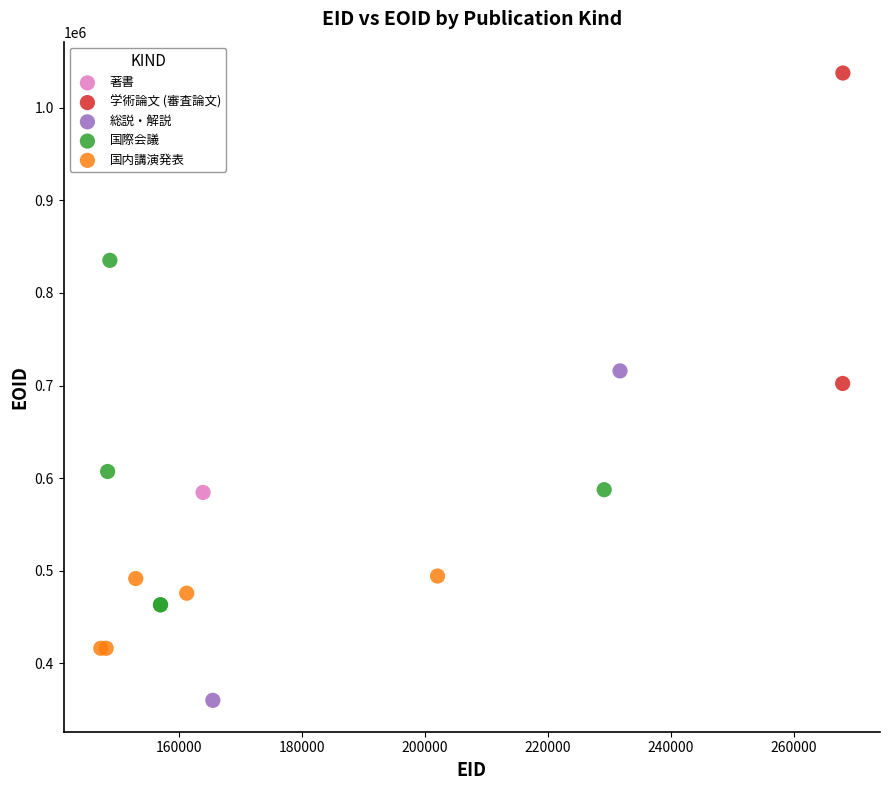

Which series reaches the minimum Y coordinate?

総説・解説